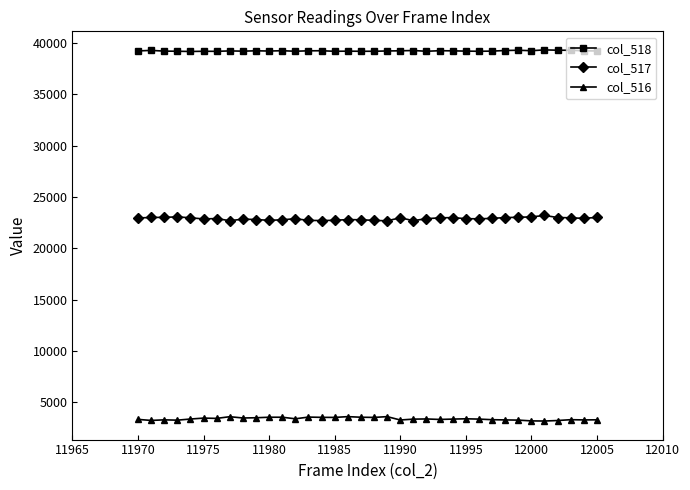

What is the maximum value for col_518?

39344